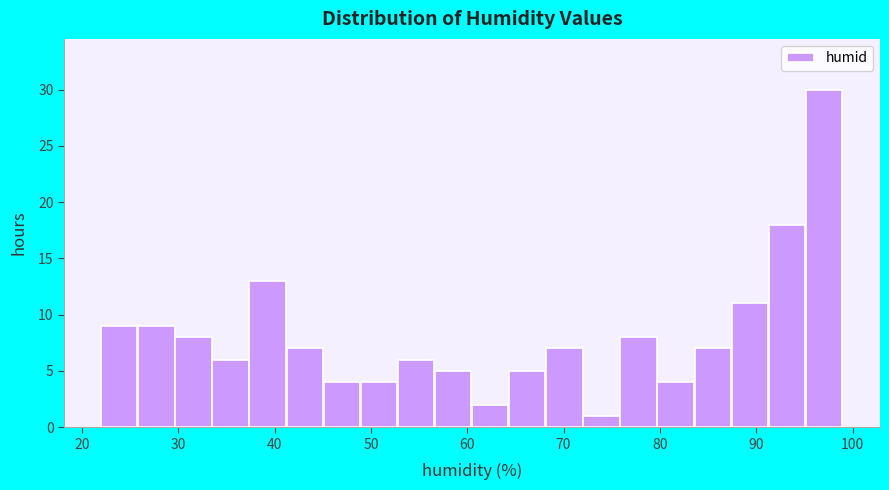

Read against the x-axis, roughly where is the centre of the tallest bar?

97